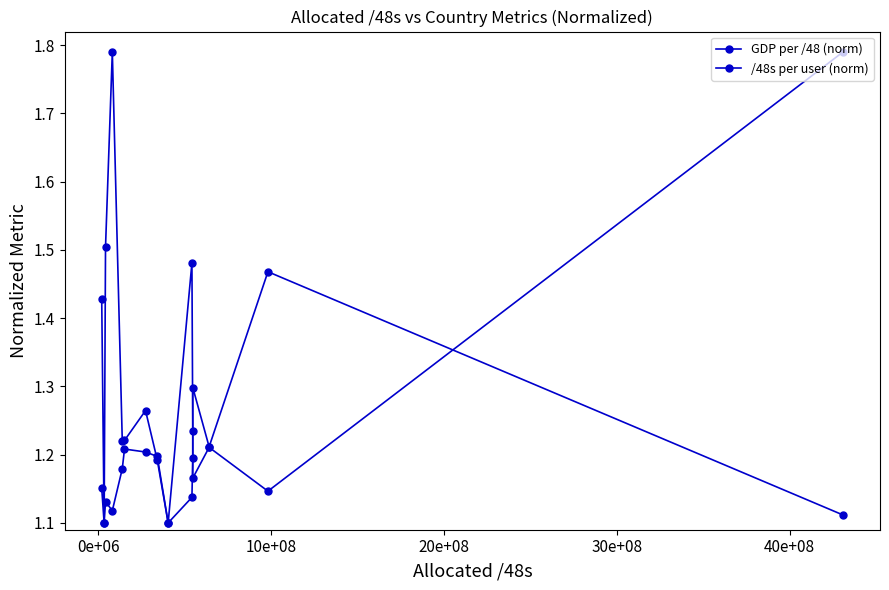

Rank the series by their average value, from lowest to highest.

/48s per user (norm), GDP per /48 (norm)